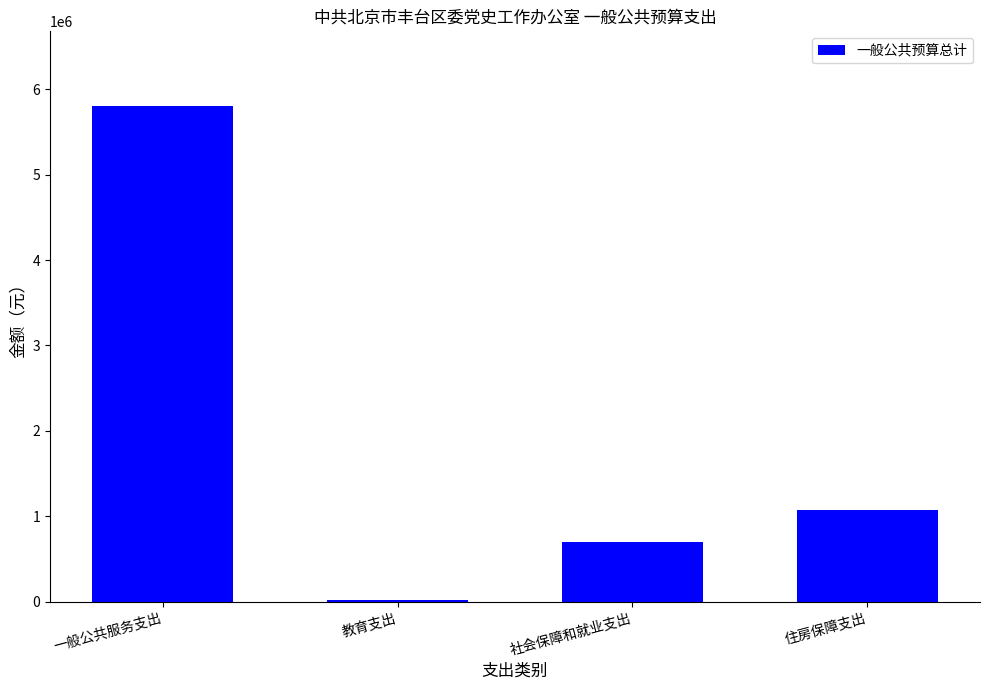

Which has a higher value, 住房保障支出 or 社会保障和就业支出?

住房保障支出